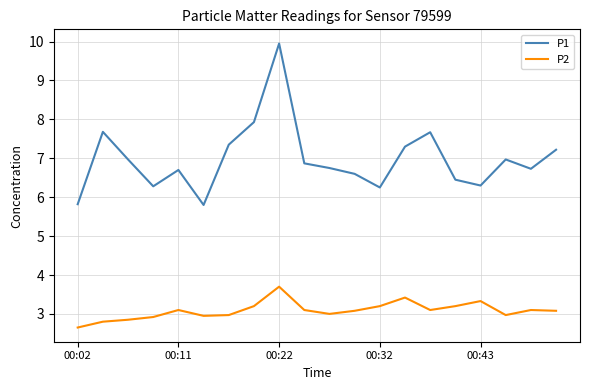

Which series has the largest total across all categories?

P1